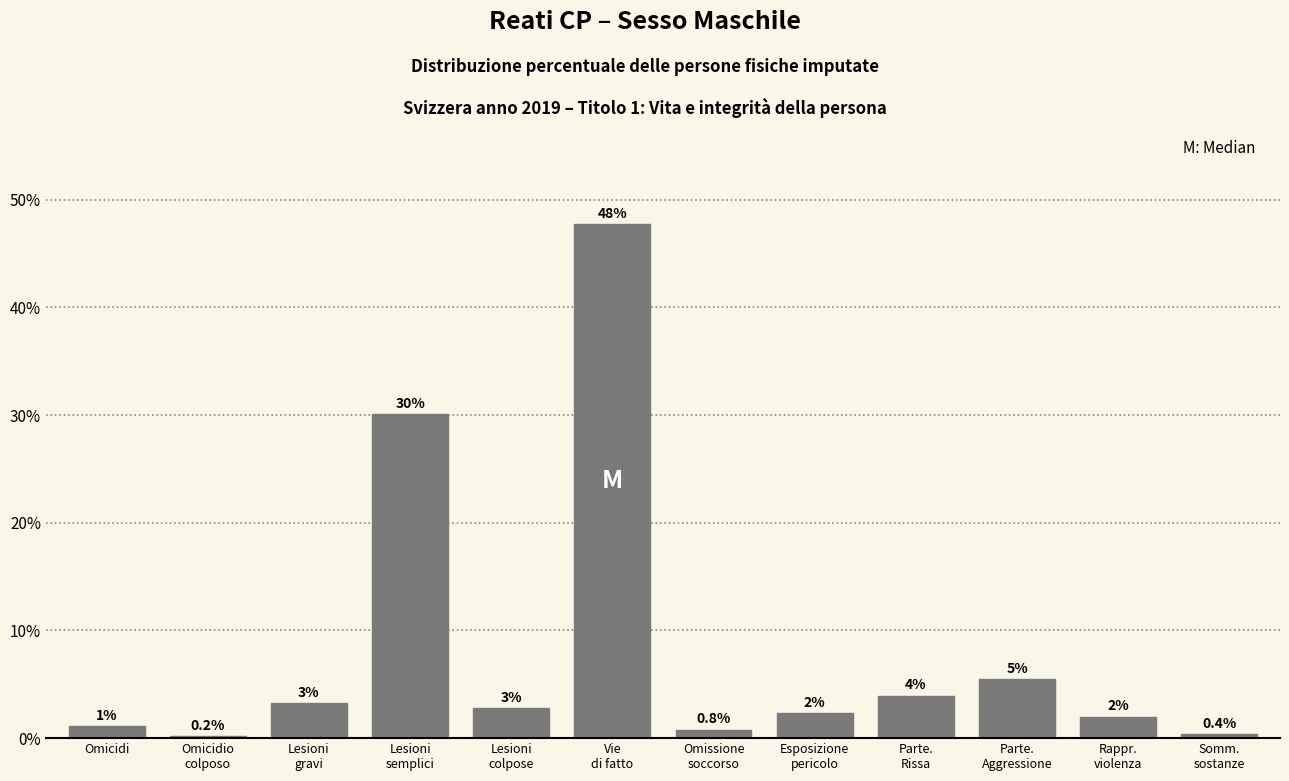

What is the value of the 11th bar from the left?

2.0